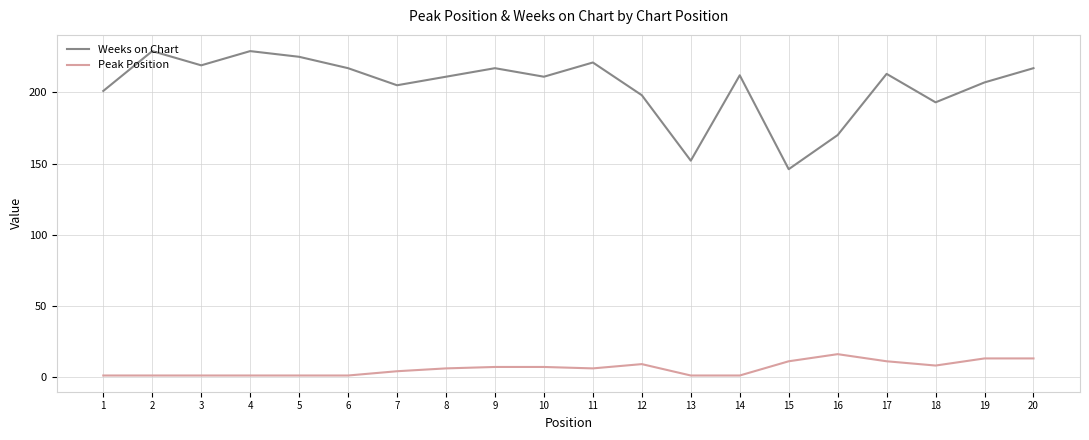

At 17, list the series in order from largest to smallest.

Weeks on Chart, Peak Position